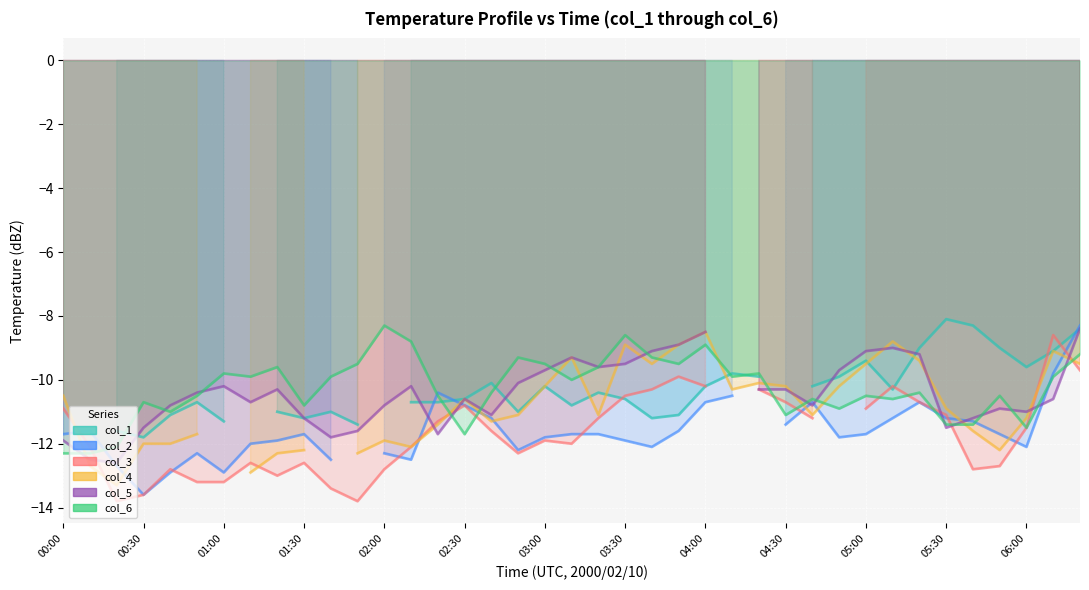

At which label is col_4 closest to -10?

26